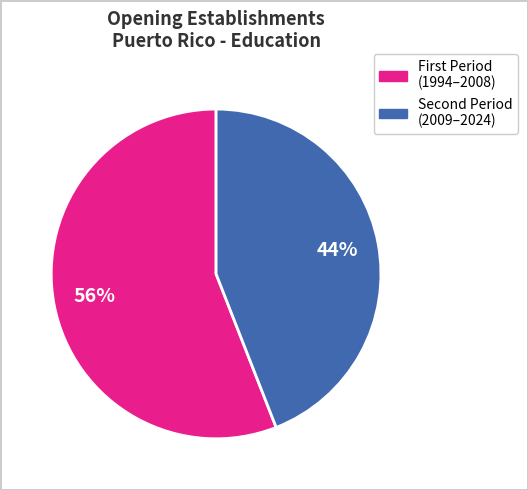

Does any single category account for the majority?

Yes